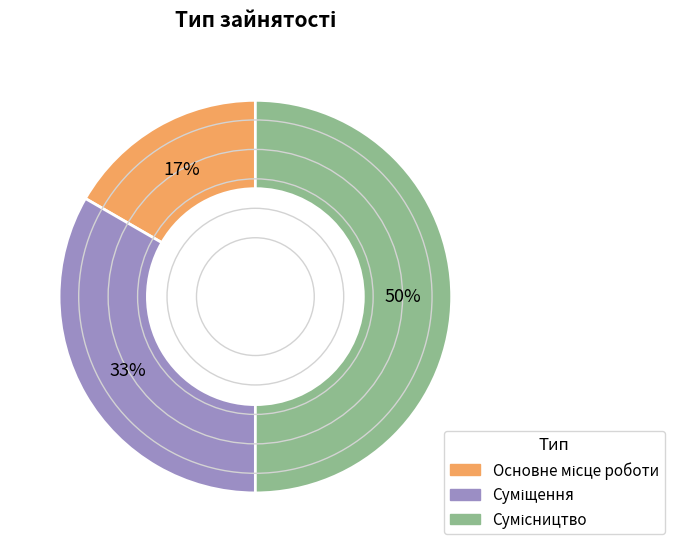

Count the number of slices in the pie.

3